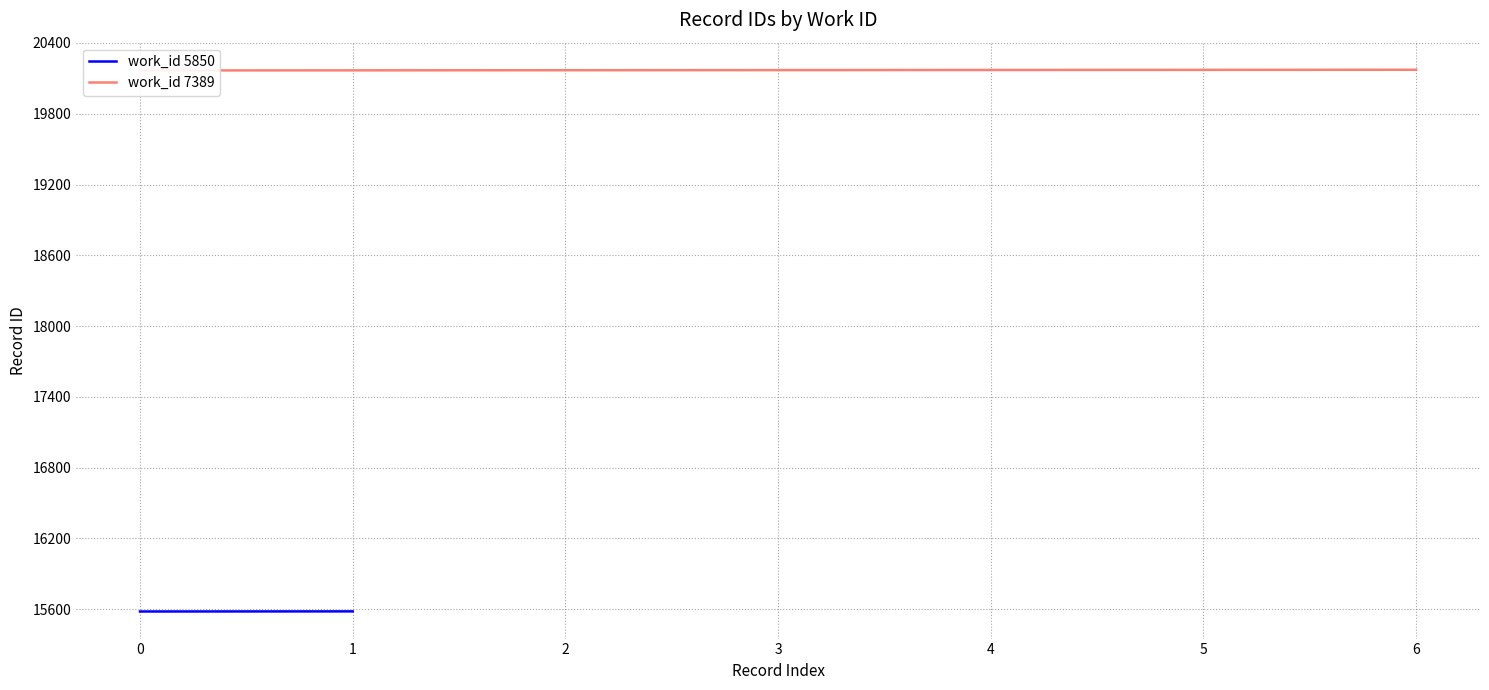

Approximately how many times larger is the value at 2 compared to 5?

1.0